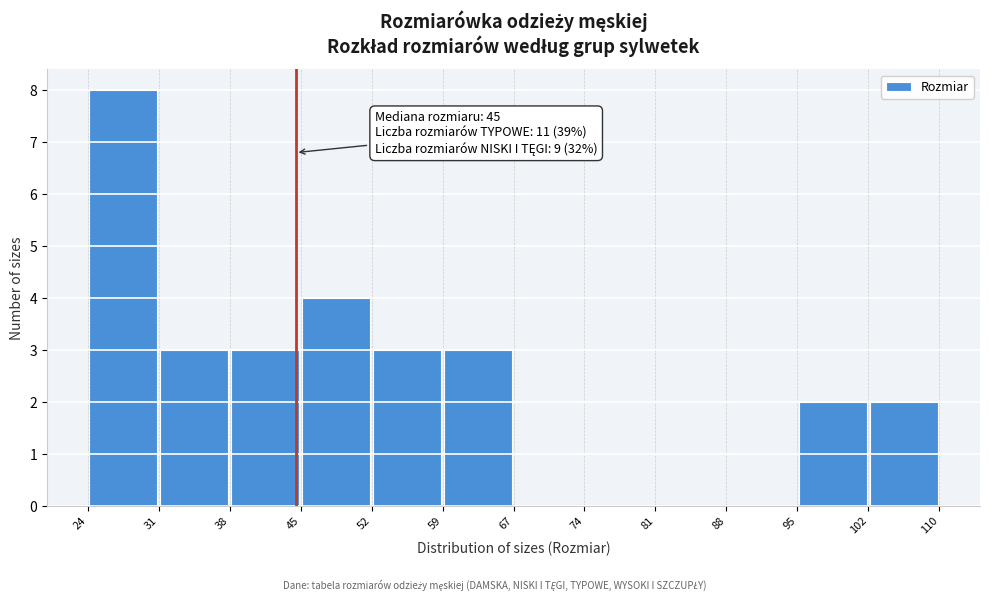

Over which range of the x-axis is the bar tallest?

24 to 31